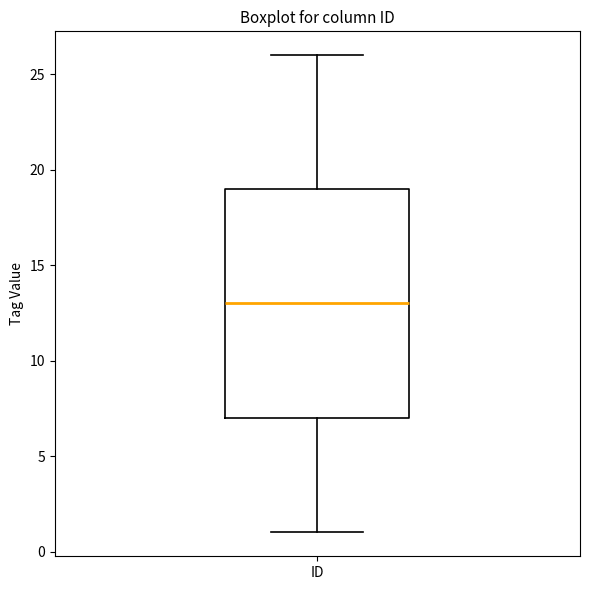

Read this box plot against the y-axis: the position of the median line, the range covered by the box, and the ends of both whiskers. The values are not printed on the chart, so give them approximately, as read against the axis.

median 13, box 7 to 19, whiskers 1 to 26